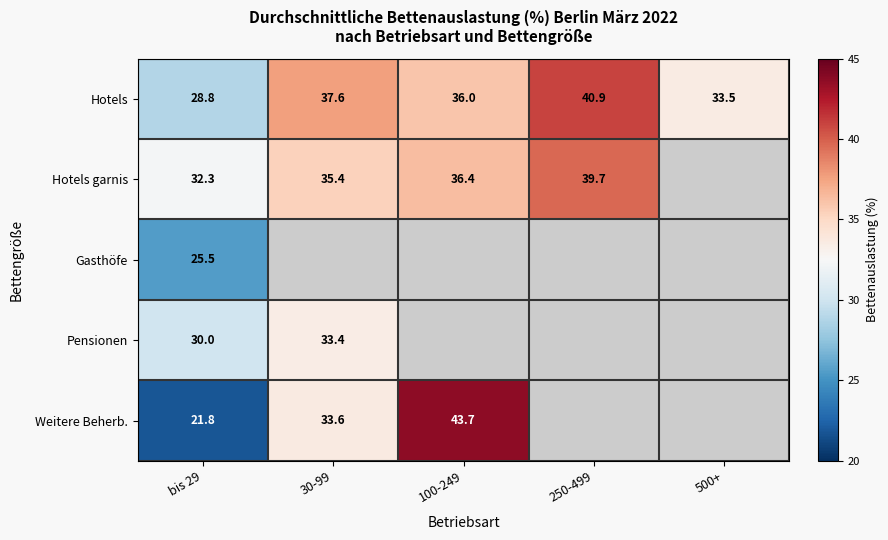

The value of Hotels garnis at bis 29 is 22.1. True or false?

False